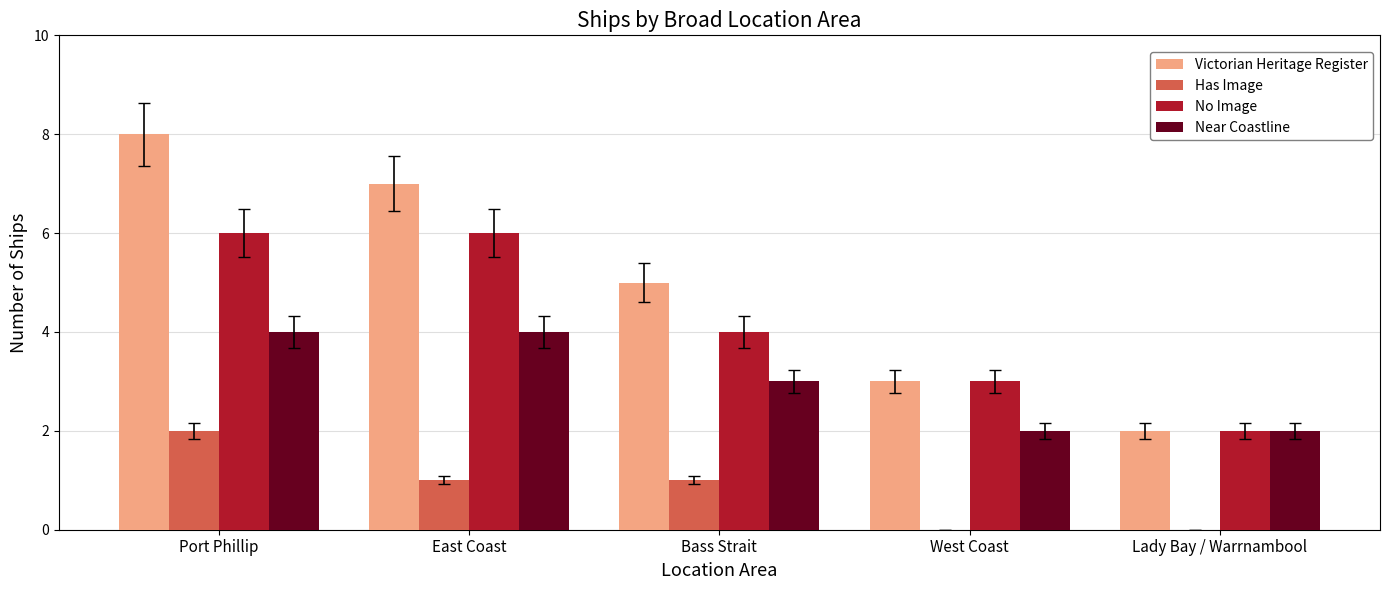

Is it true that Near Coastline equals 2 at Bass Strait?

False